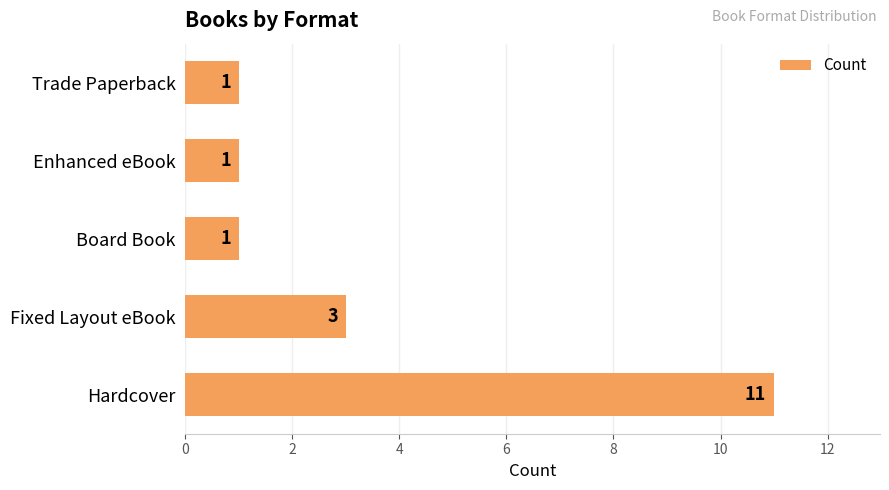

How many values are between 1 and 3?

4